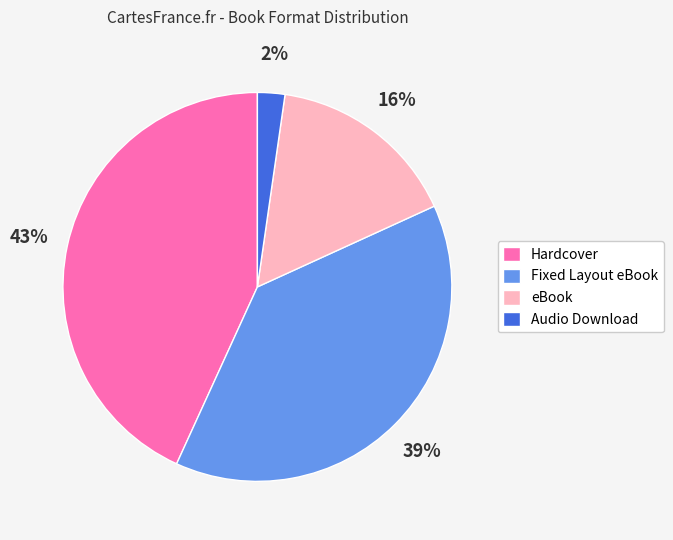

Which has a higher value, Audio Download or Hardcover?

Hardcover